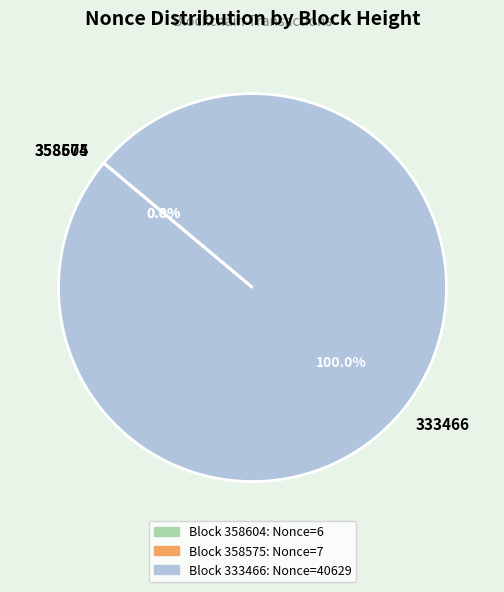

Which slice is the largest?

333466